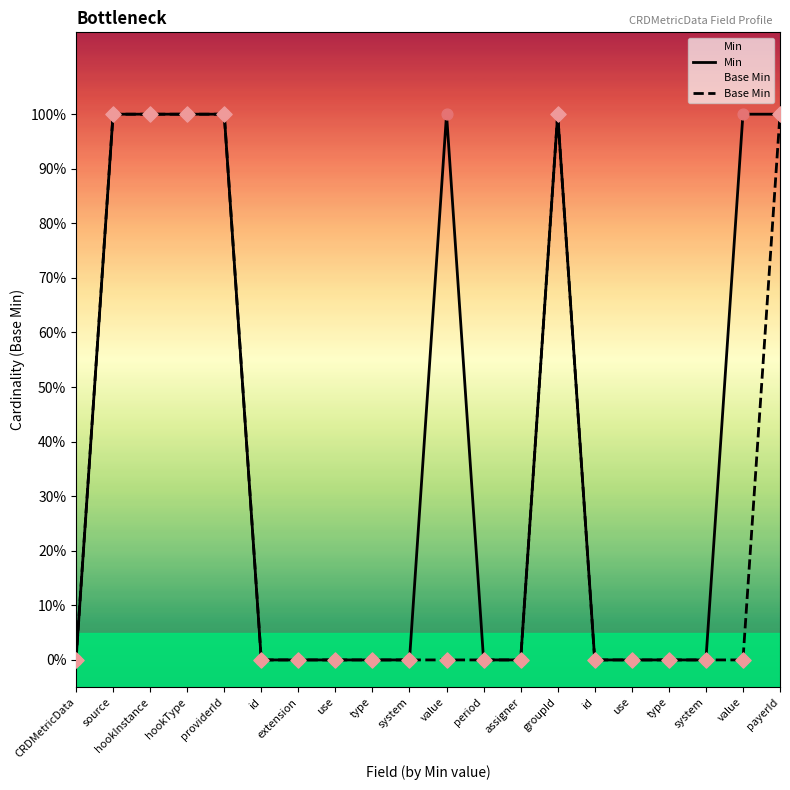

At which category is the sum across all series the highest?

source